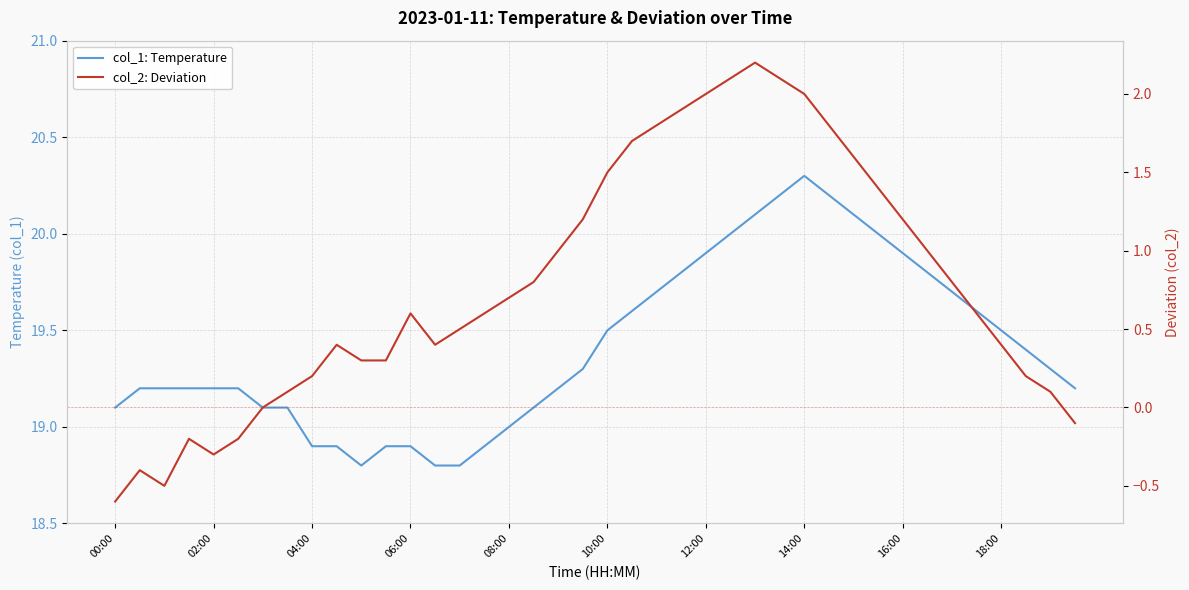

How many values in the col_1: Temperature series are below 19?

8